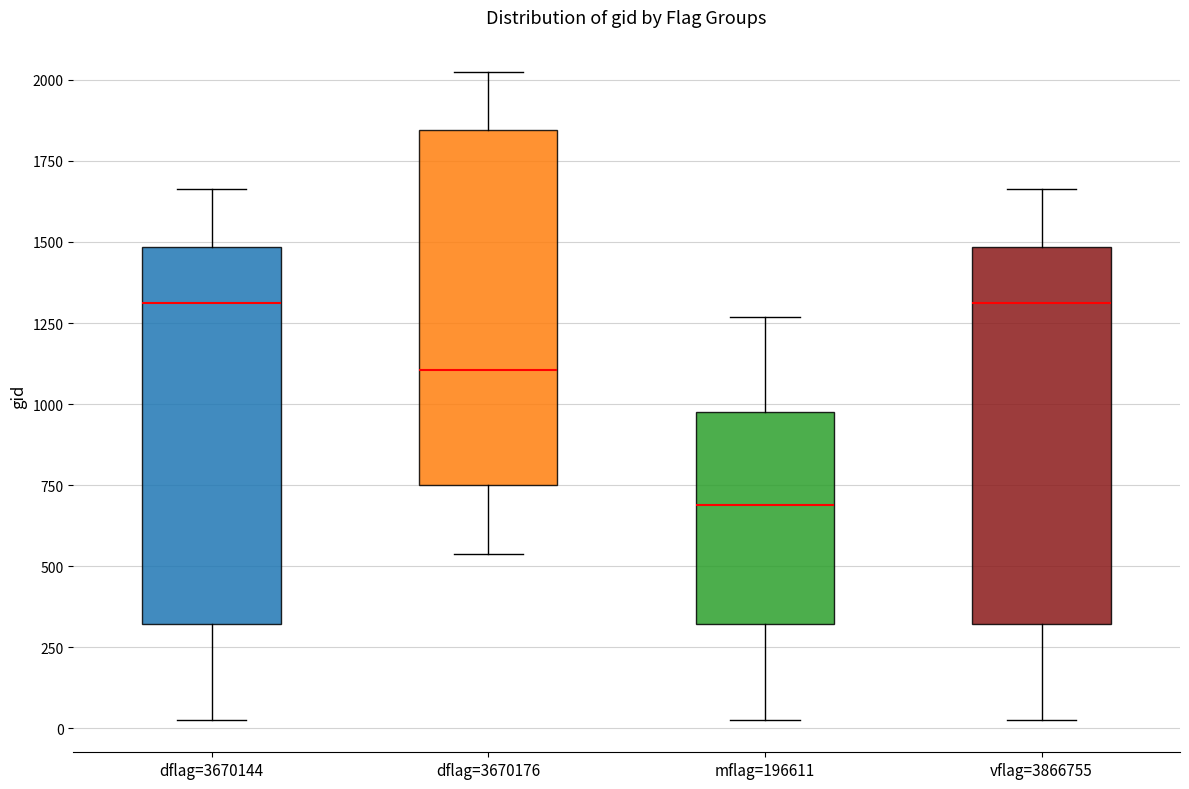

Reading left to right, transcribe this box plot: for each box, give where its median line is, the range the box spans, and where its two whiskers end, as read against the y-axis. The values are not printed on the chart, so give them approximately, as read against the axis.

dflag=3670144: median 1300, box 300 to 1500, whiskers 50 to 1650
dflag=3670176: median 1100, box 750 to 1850, whiskers 550 to 2000
mflag=196611: median 700, box 300 to 1000, whiskers 50 to 1250
vflag=3866755: median 1300, box 300 to 1500, whiskers 50 to 1650